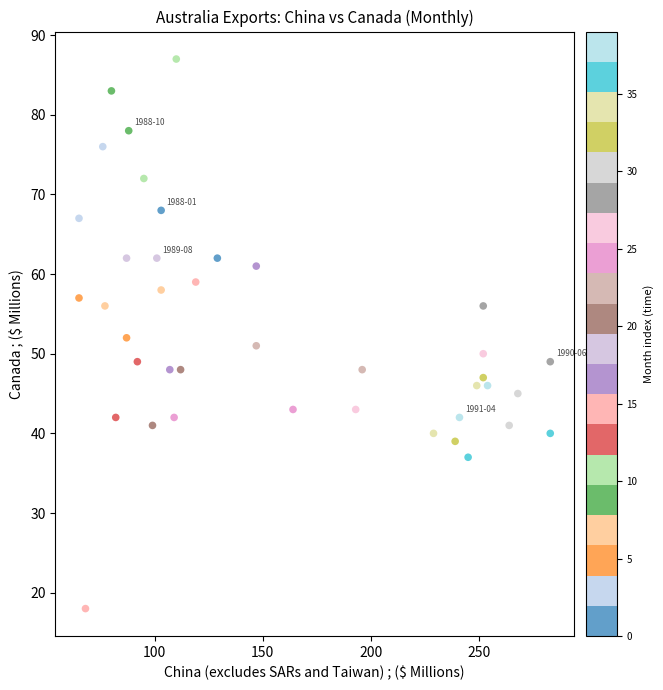

What is the range of Y values (max minus min)?

69